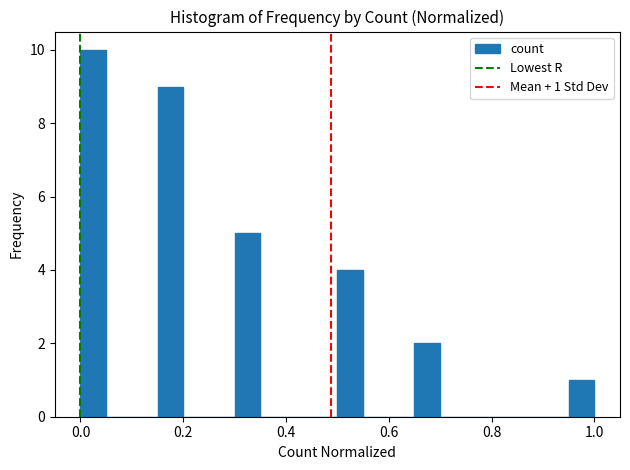

Read against the x-axis, roughly where is the centre of the tallest bar?

0.02